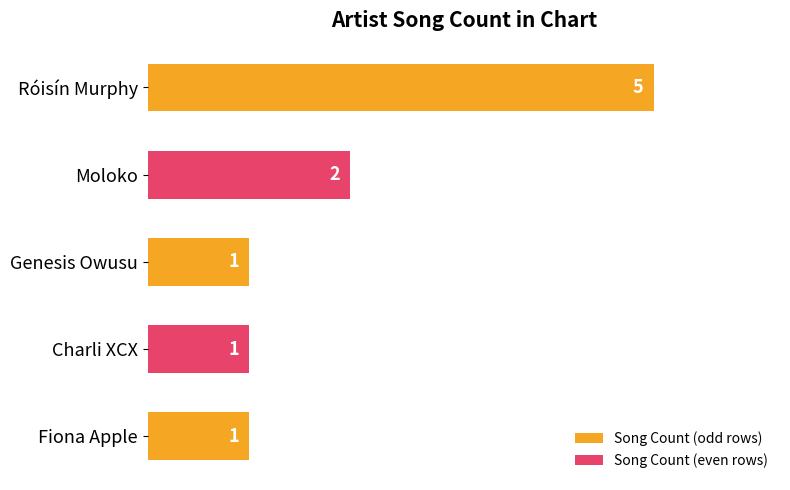

True or false: the data shows 1 at Fiona Apple.

True